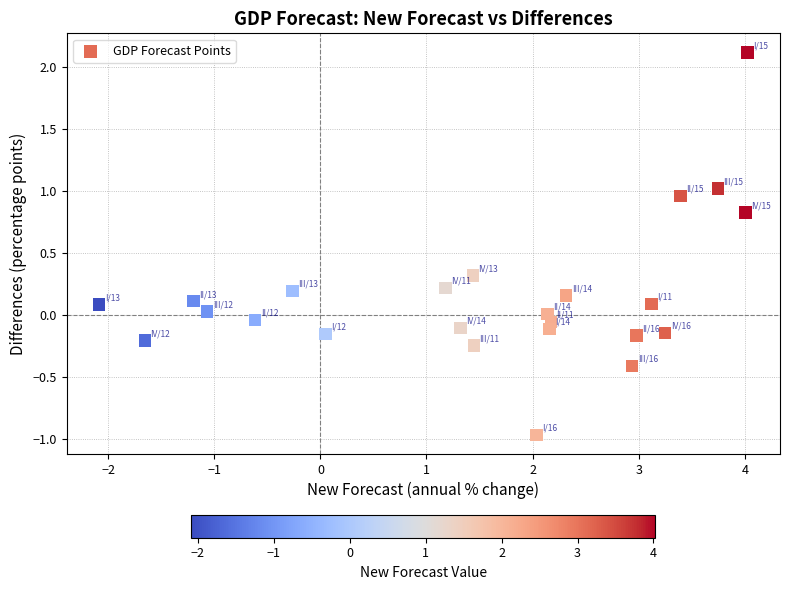

What is the range of X values (max minus min)?

6.1